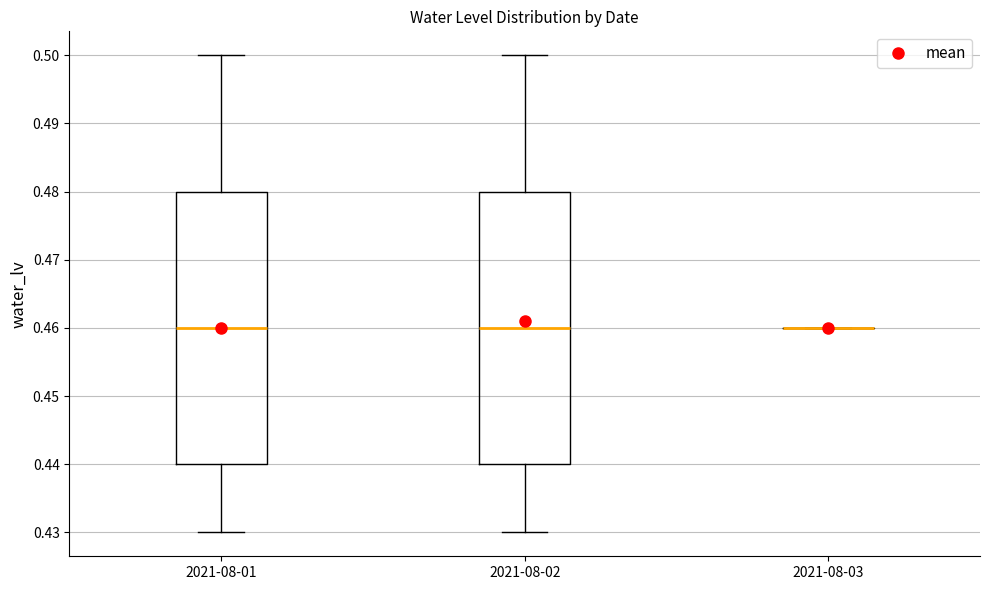

Where does the upper whisker of the box for 2021-08-02 end on the y-axis? The values are not printed on the chart, so give them approximately, as read against the axis.

0.50